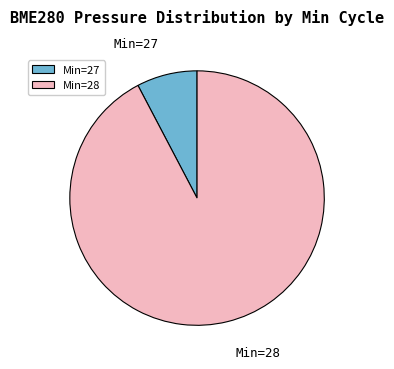

Rank the categories by value from highest to lowest.

Min=28, Min=27